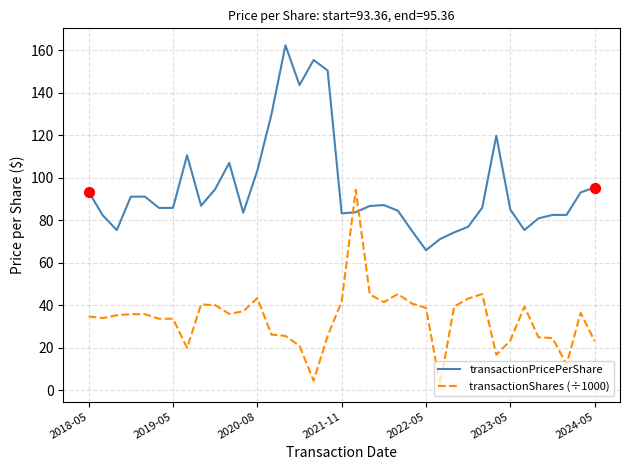

Which series has the largest total across all categories?

transactionPricePerShare